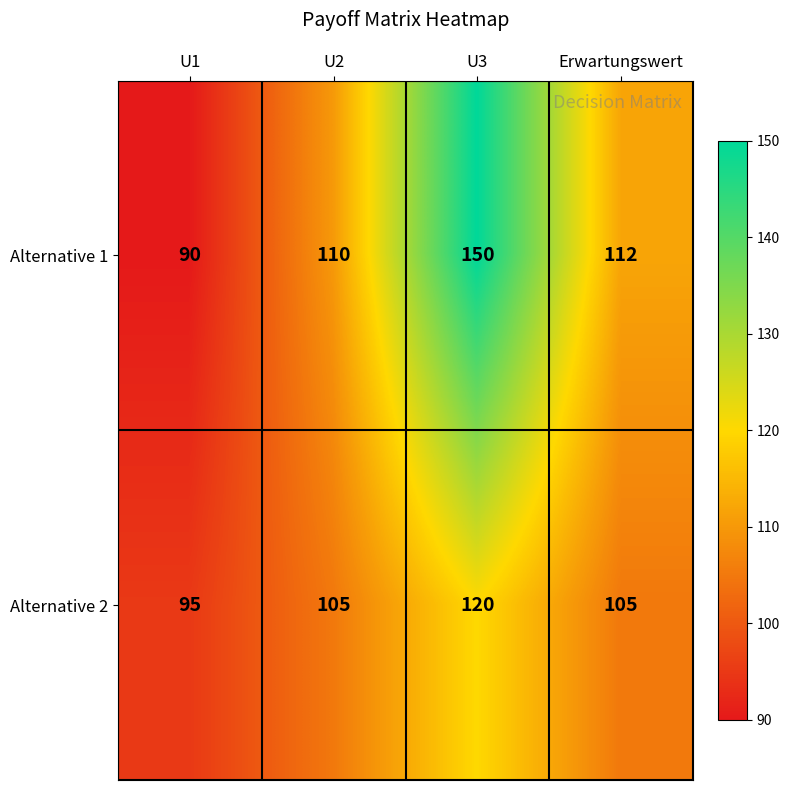

Read the Alternative 1 value at U2, to the nearest 10.

110